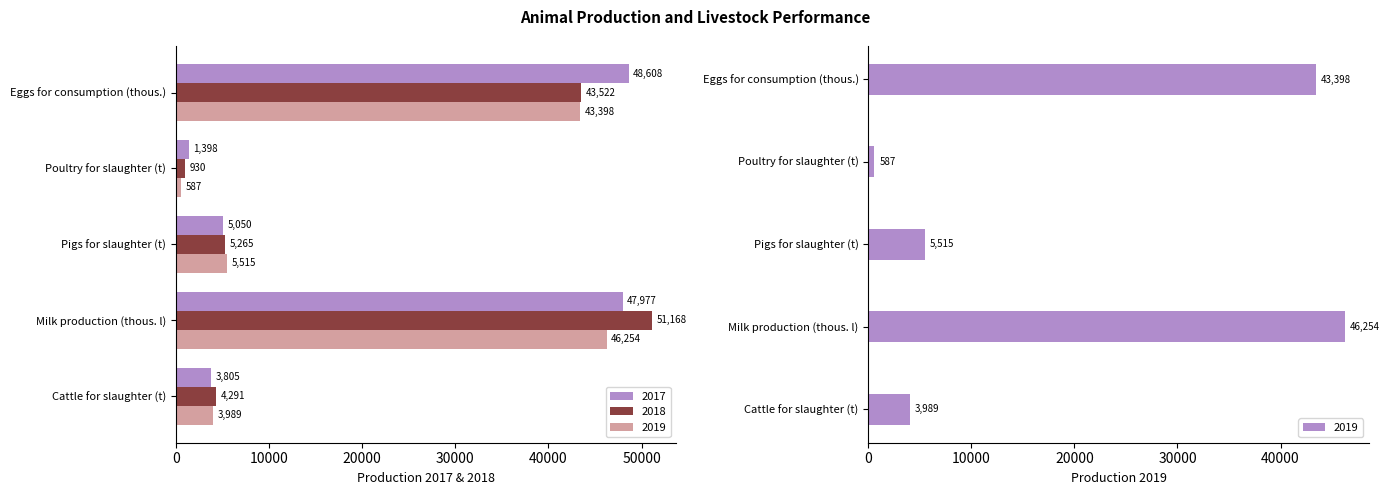

What is the total value across all series at Cattle for slaughter (t)?

12085.6